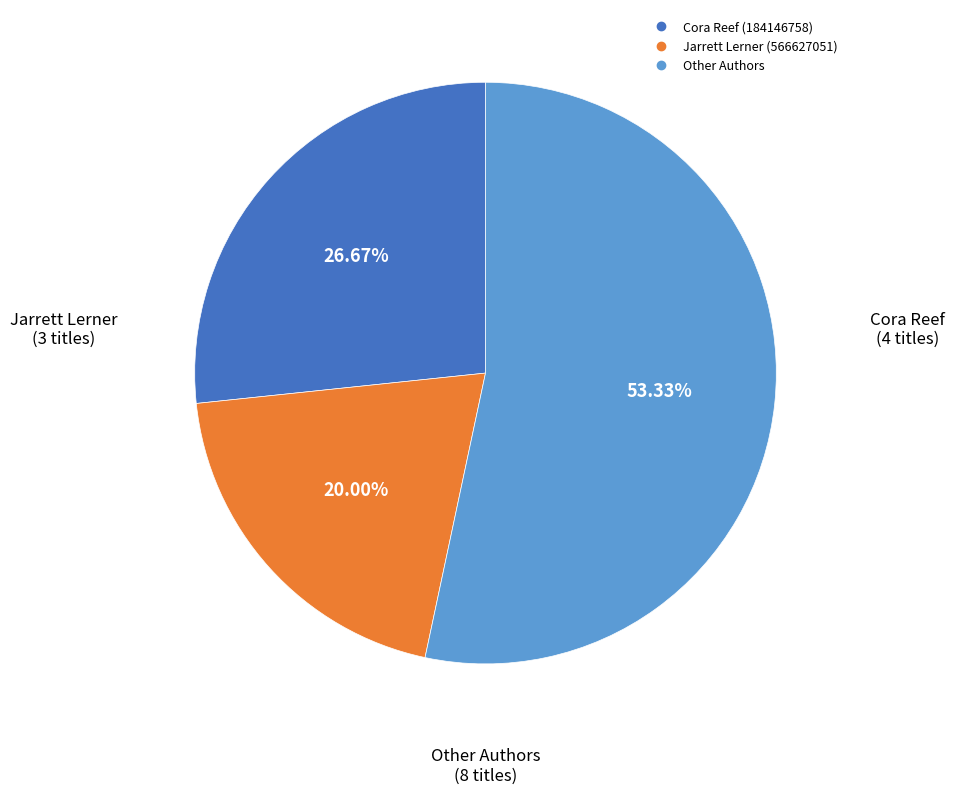

Is there any slice that represents more than half of the pie?

Yes